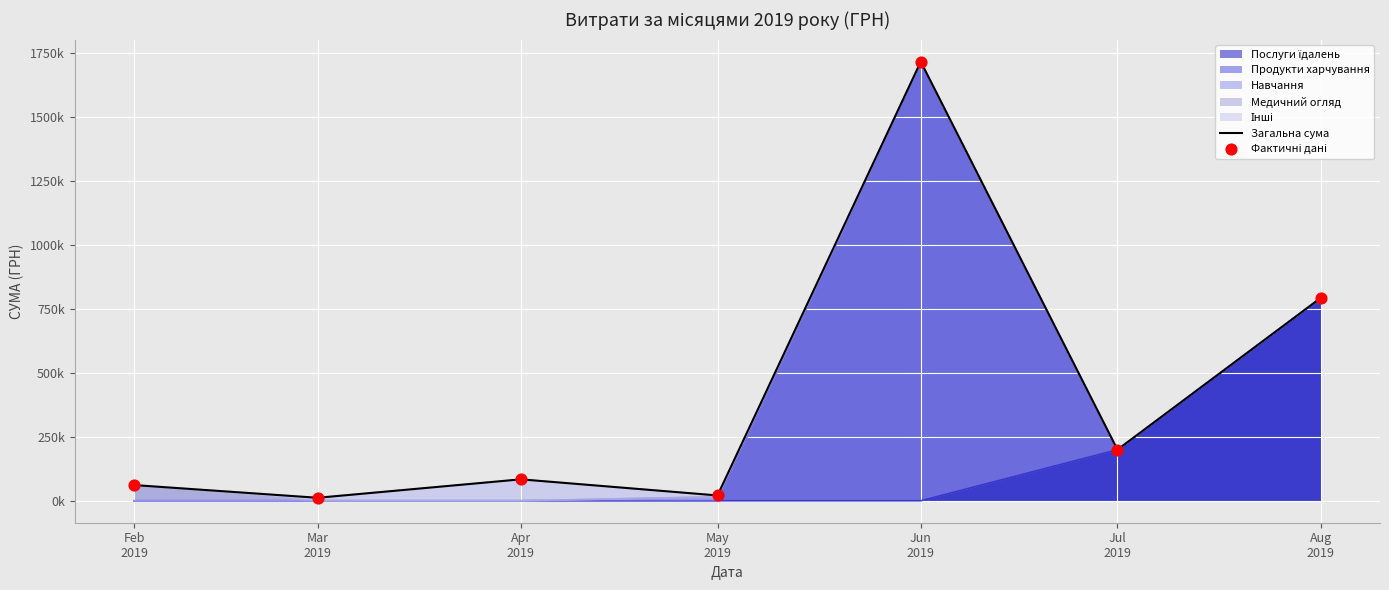

Is the value of Загальна сума at Aug
2019 greater than the value of Фактичні дані at Apr
2019?

Yes